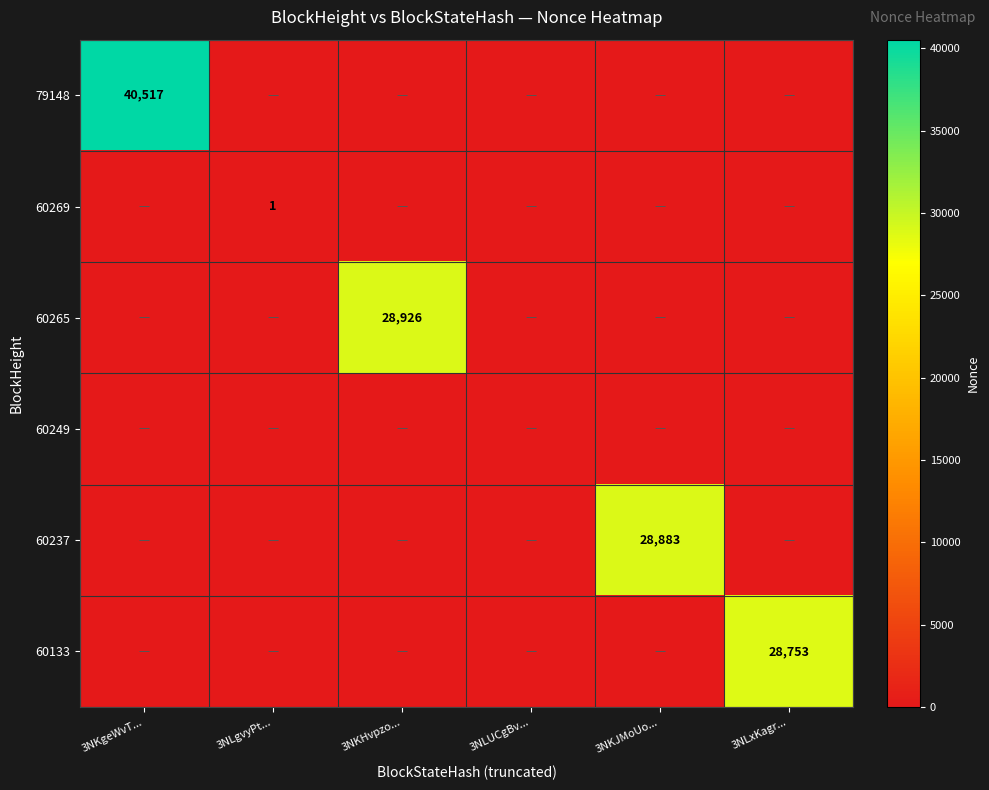

Which category has the highest value in the 79148 series?

3NKgeWvT...